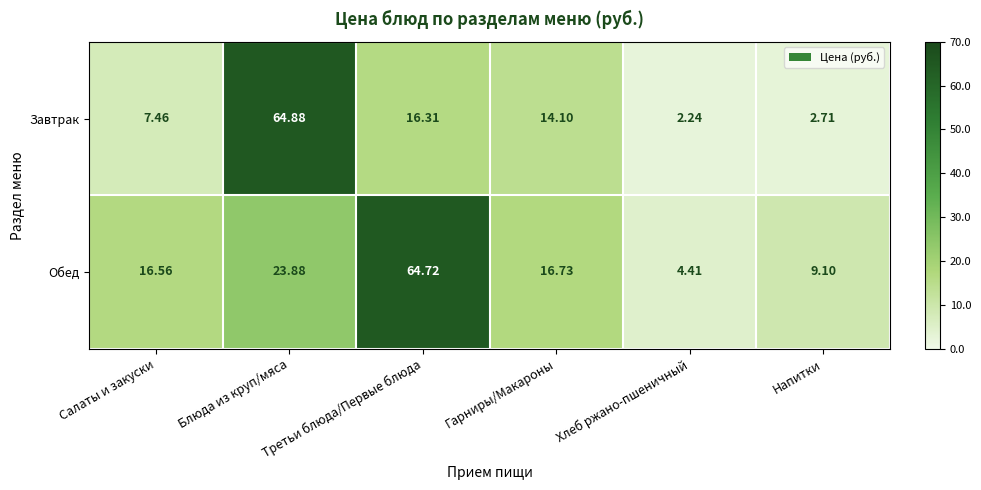

Which series changed the most between Салаты и закуски and Гарниры/Макароны?

Завтрак